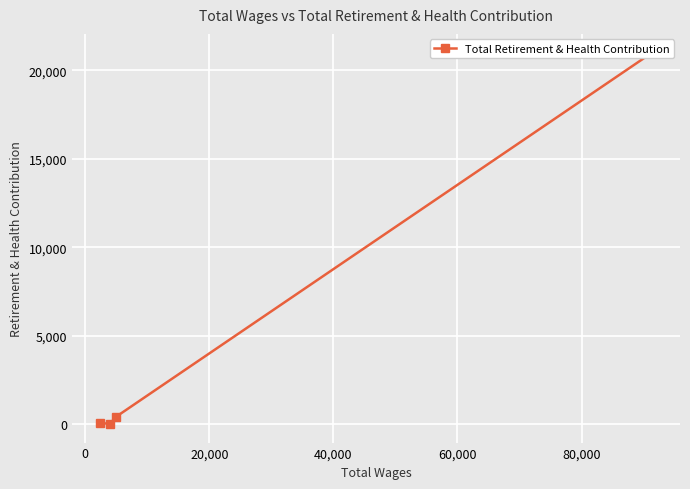

How many data points does each series have?

4